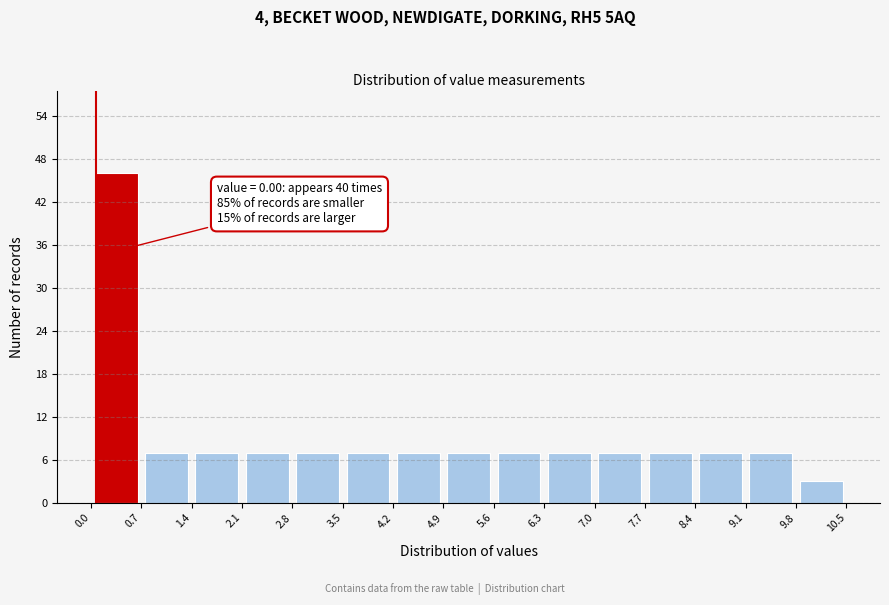

Which range on the x-axis has the tallest bar?

0.0 to 0.7